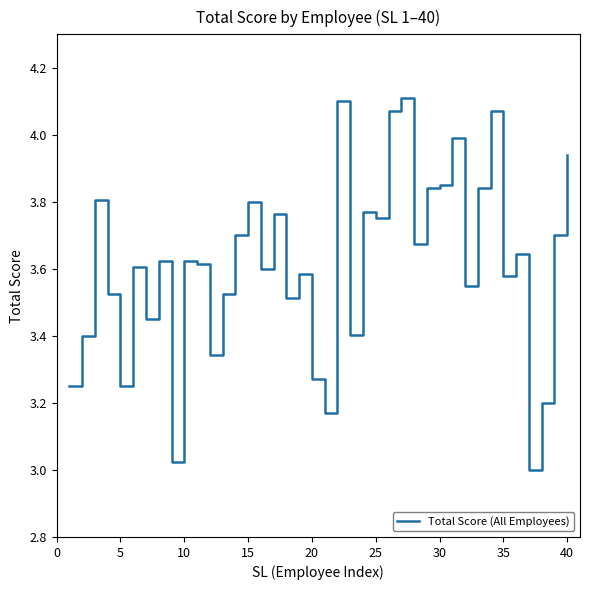

True or false: the data has more than 1 interior local peaks.

True